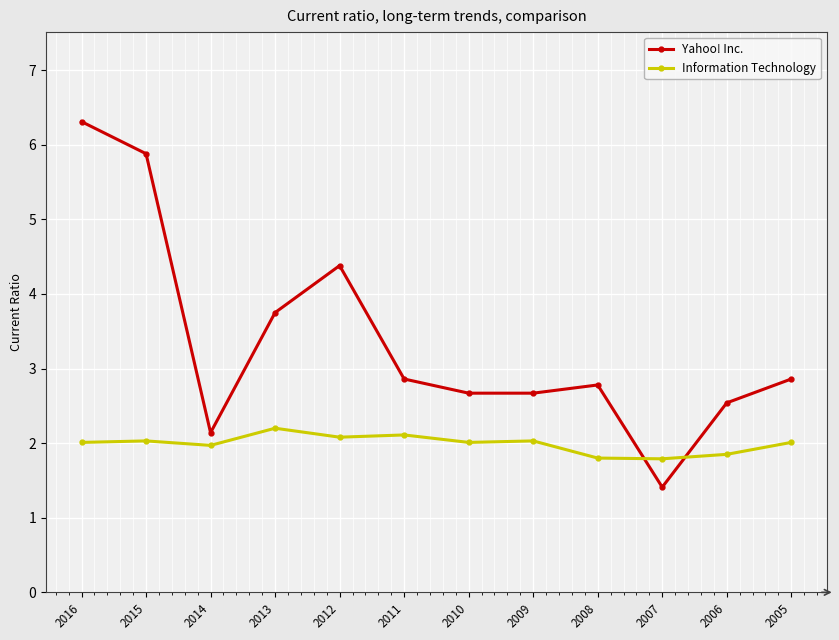

Which series changed the most between 2015 and 2010?

Yahoo! Inc.